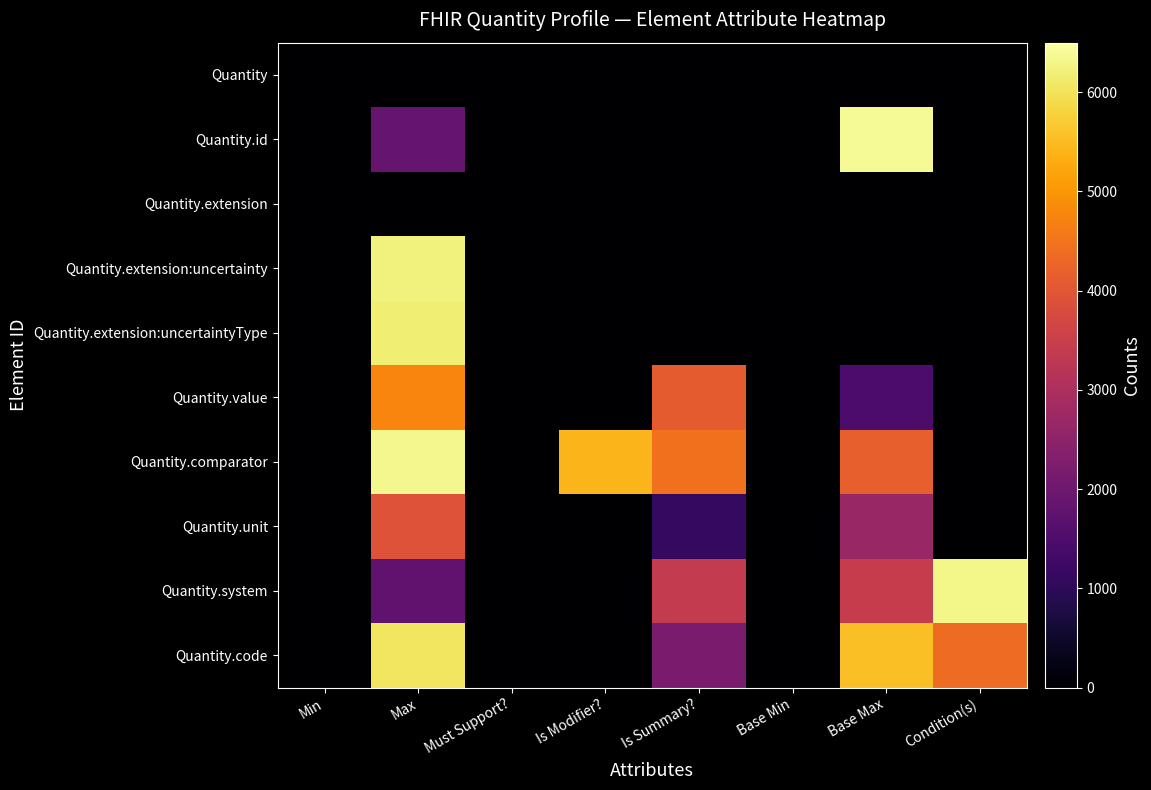

Reading left to right, what are all the values shown in this chart?

Quantity: Min=0	Max=0	Must Support?=0	Is Modifier?=0	Is Summary?=0	Base Min=0	Base Max=0	Condition(s)=0
Quantity.id: Min=0	Max=1860	Must Support?=0	Is Modifier?=0	Is Summary?=0	Base Min=0	Base Max=6390	Condition(s)=0
Quantity.extension: Min=0	Max=0	Must Support?=0	Is Modifier?=0	Is Summary?=0	Base Min=0	Base Max=0	Condition(s)=0
Quantity.extension:uncertainty: Min=0	Max=6226	Must Support?=0	Is Modifier?=0	Is Summary?=0	Base Min=0	Base Max=0	Condition(s)=0
Quantity.extension:uncertaintyType: Min=0	Max=6191	Must Support?=0	Is Modifier?=0	Is Summary?=0	Base Min=0	Base Max=0	Condition(s)=0
Quantity.value: Min=0	Max=4772	Must Support?=0	Is Modifier?=0	Is Summary?=4092	Base Min=0	Base Max=1466	Condition(s)=0
Quantity.comparator: Min=0	Max=6334	Must Support?=0	Is Modifier?=5426	Is Summary?=4444	Base Min=0	Base Max=4171	Condition(s)=0
Quantity.unit: Min=0	Max=3919	Must Support?=0	Is Modifier?=0	Is Summary?=1130	Base Min=0	Base Max=2685	Condition(s)=0
Quantity.system: Min=0	Max=1769	Must Support?=0	Is Modifier?=0	Is Summary?=3391	Base Min=0	Base Max=3433	Condition(s)=6311
Quantity.code: Min=0	Max=6051	Must Support?=0	Is Modifier?=0	Is Summary?=2184	Base Min=0	Base Max=5555	Condition(s)=4385